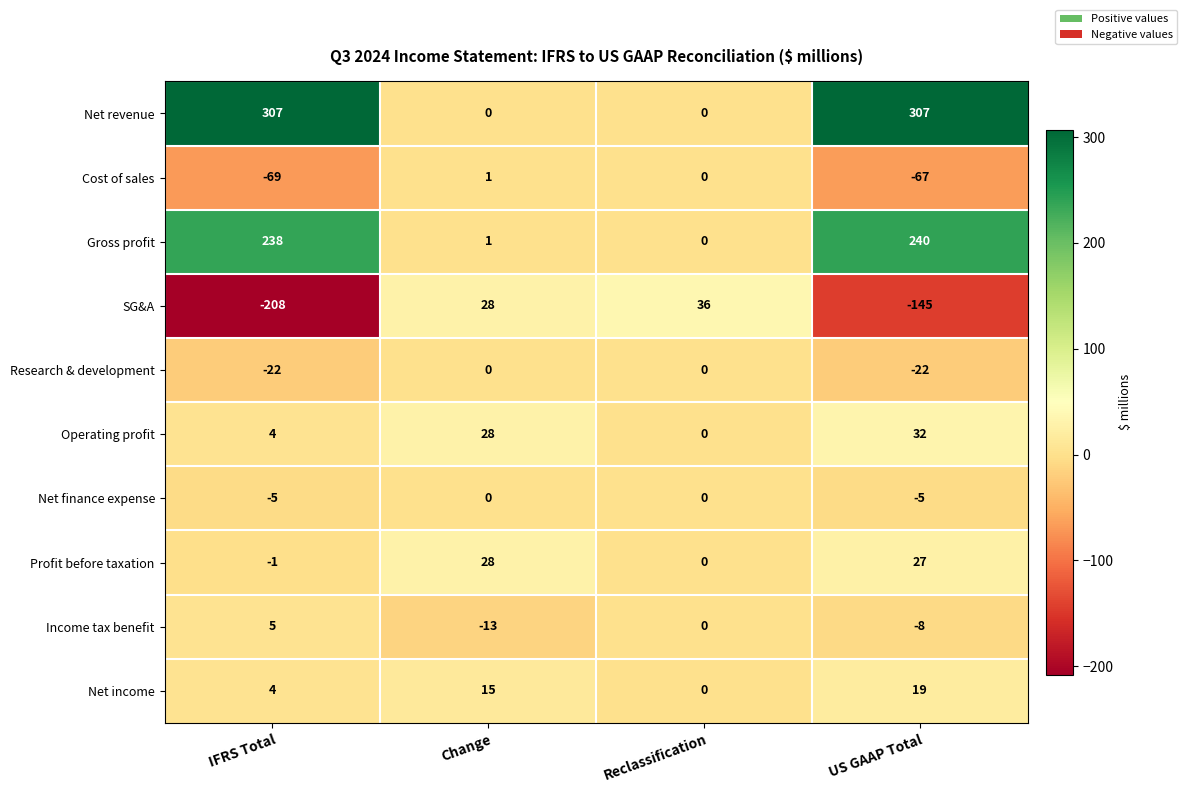

What is the average value of the SG&A series?

-72